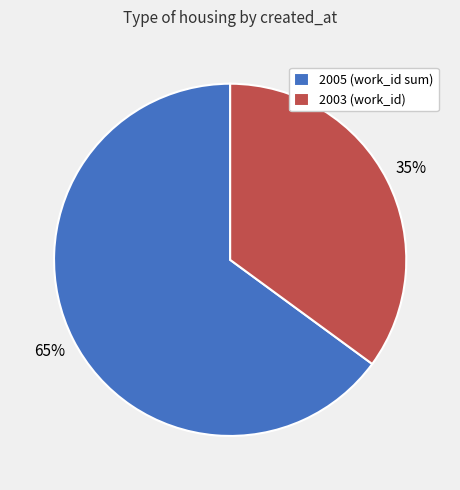

True or false: 2003 (work_id) accounts for 35% of the total.

True